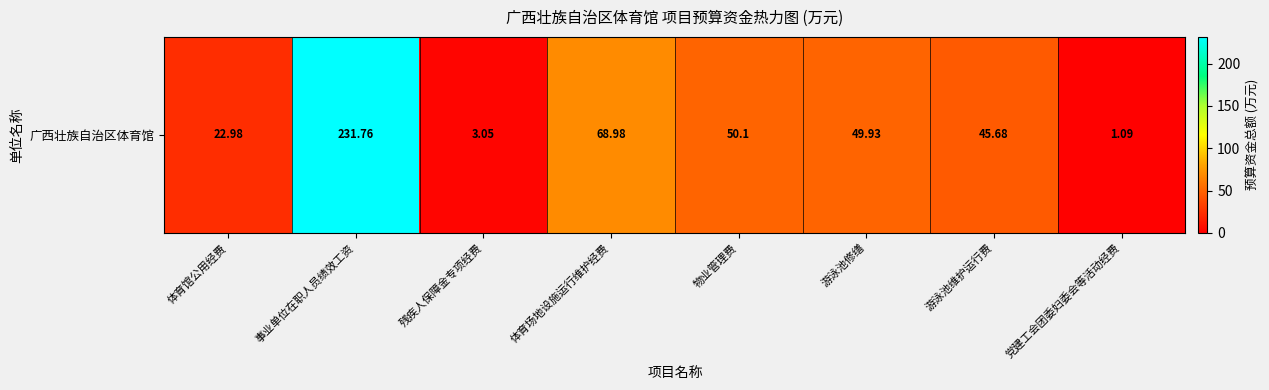

What is the ratio of the value at 游泳池维护运行费 to the value at 党建工会团委妇委会等活动经费?

41.9